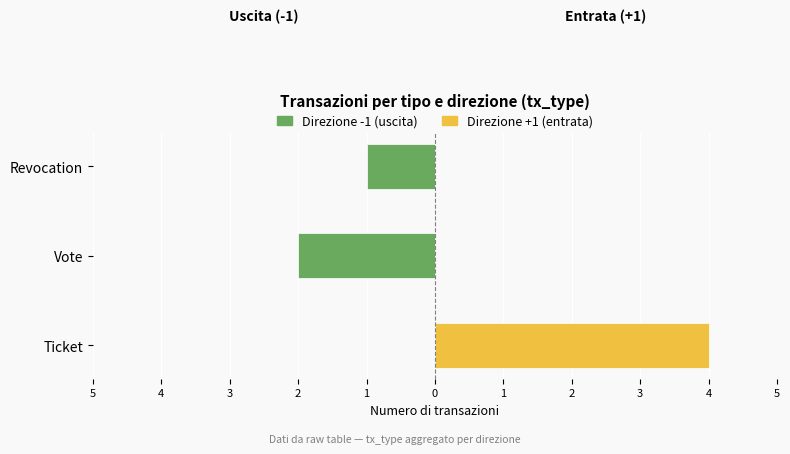

Is the value of Direzione -1 (uscita) at Ticket greater than the value of Direzione +1 (entrata) at Ticket?

No